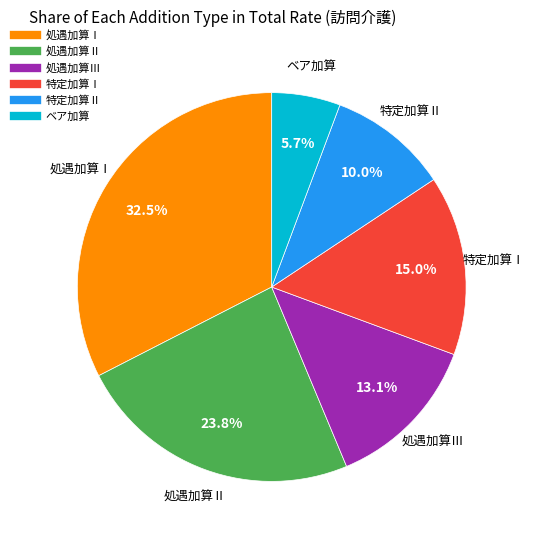

Do 特定加算Ⅱ and 処遇加算Ⅲ together represent more than half of the pie?

No